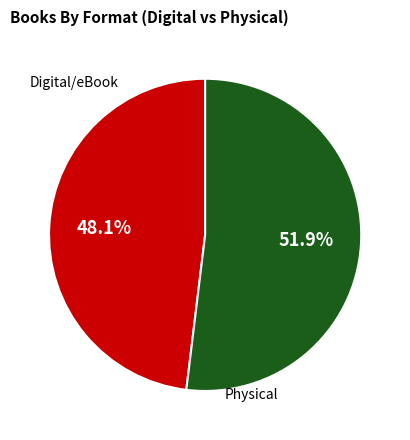

What is the majority slice?

Physical